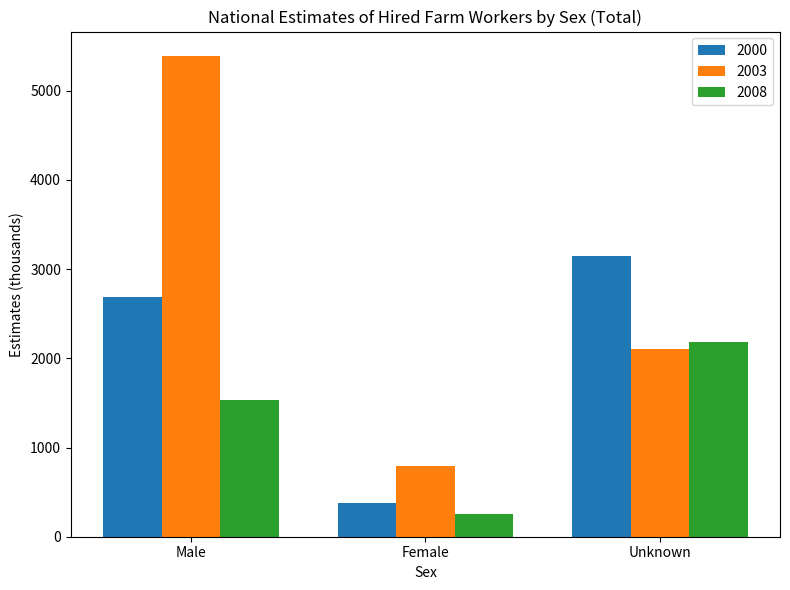

Which series changed the most between Male and Female?

2003